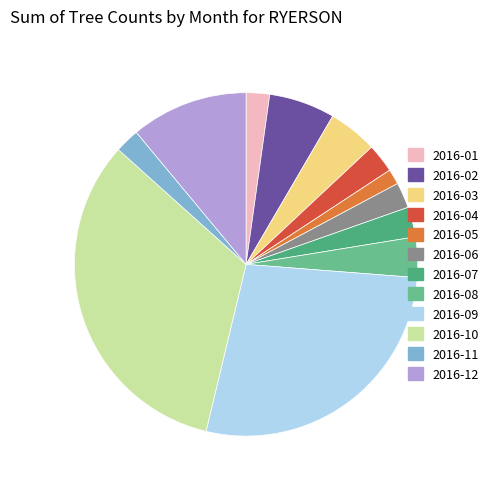

What percentage is NOT represented by 2016-11?

97.7%